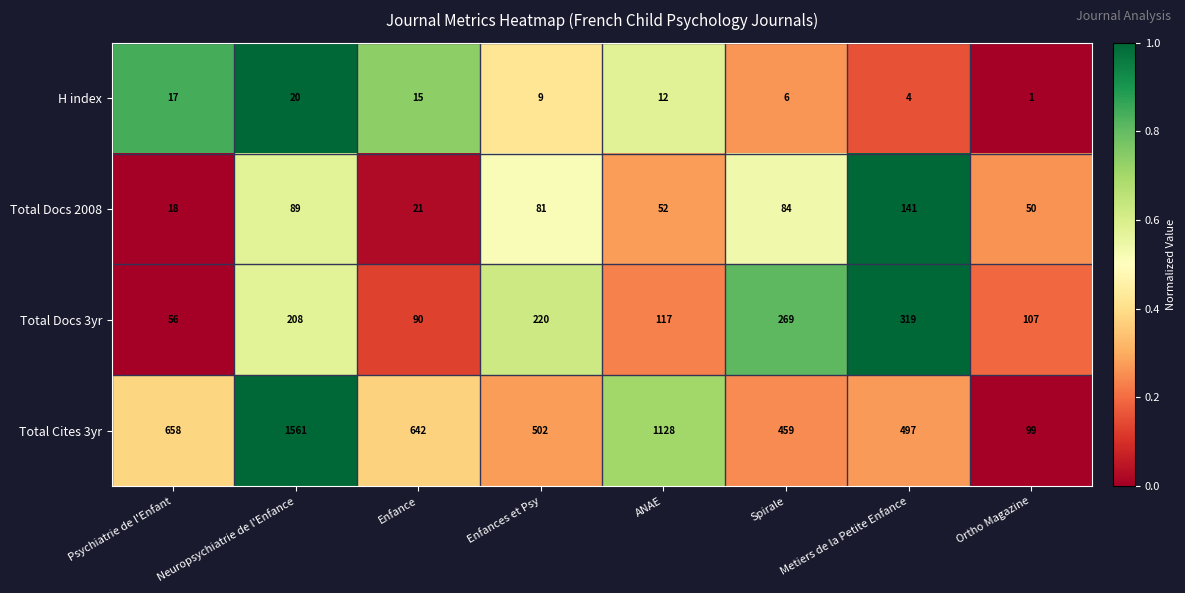

What is the difference between the Total Docs 3yr values at ANAE and Neuropsychiatrie de l'Enfance?

91